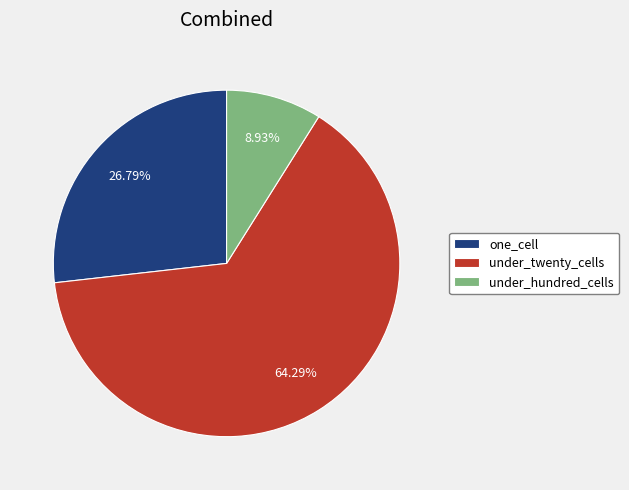

Is under_twenty_cells the majority of the pie?

Yes